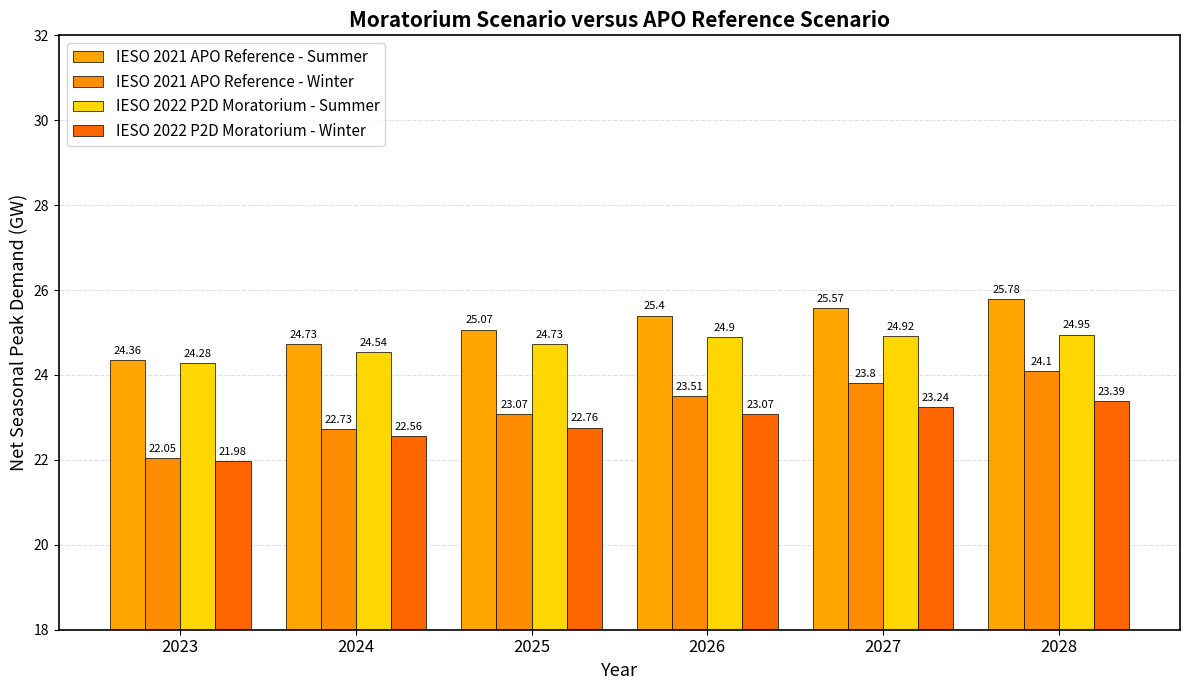

Which label corresponds to the smallest value in the chart?

2023